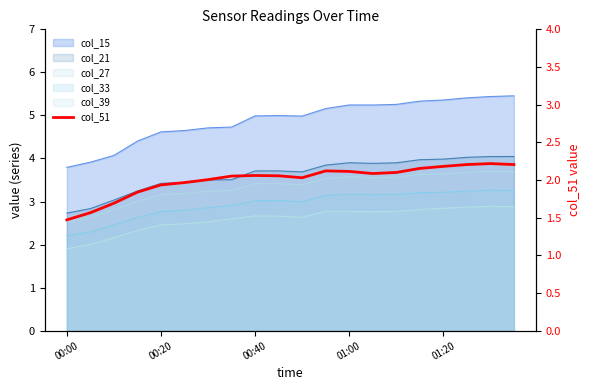

The value at 00:00 is 1.0. True or false?

False